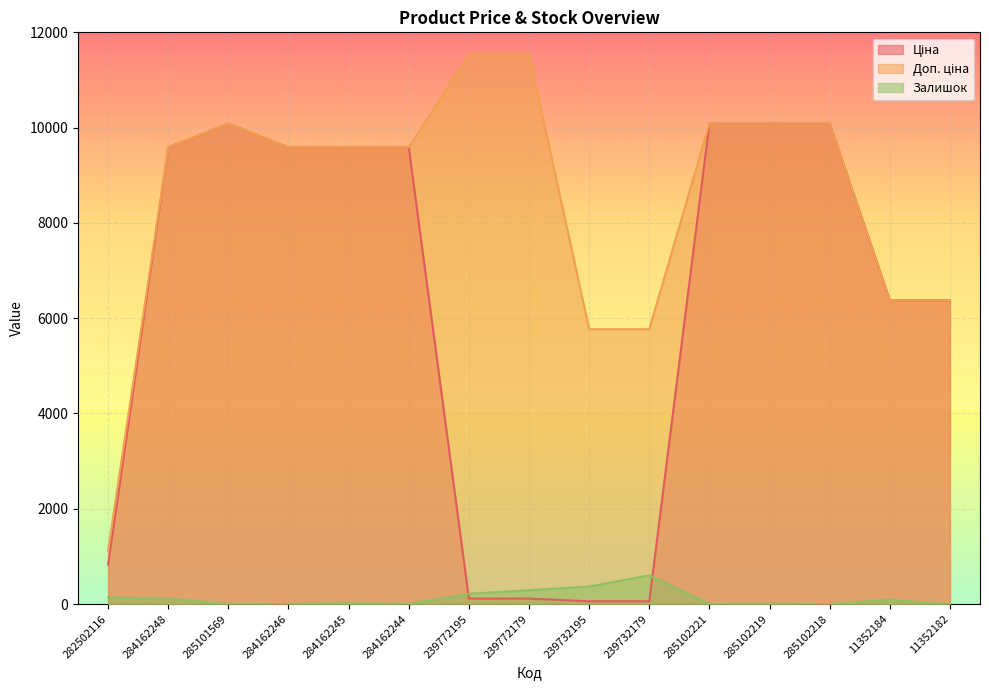

List the series in order of their overall mean, highest first.

Доп. ціна, Ціна, Залишок